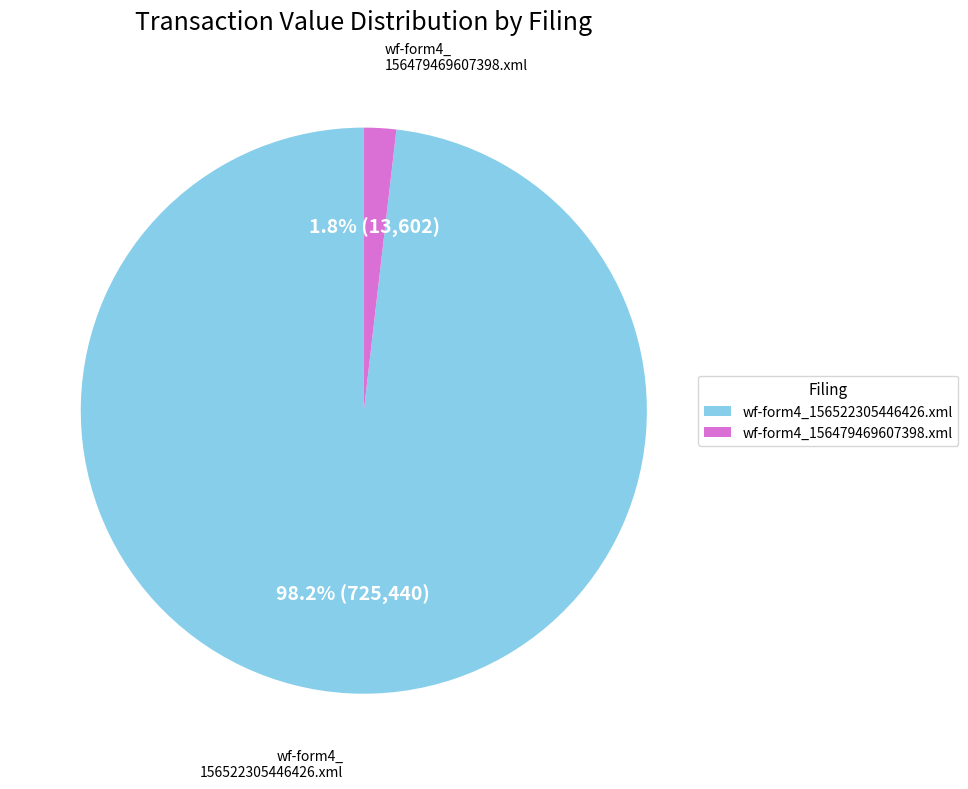

To the nearest percent, what percentage of the pie is wf-form4_156522305446426.xml?

98%